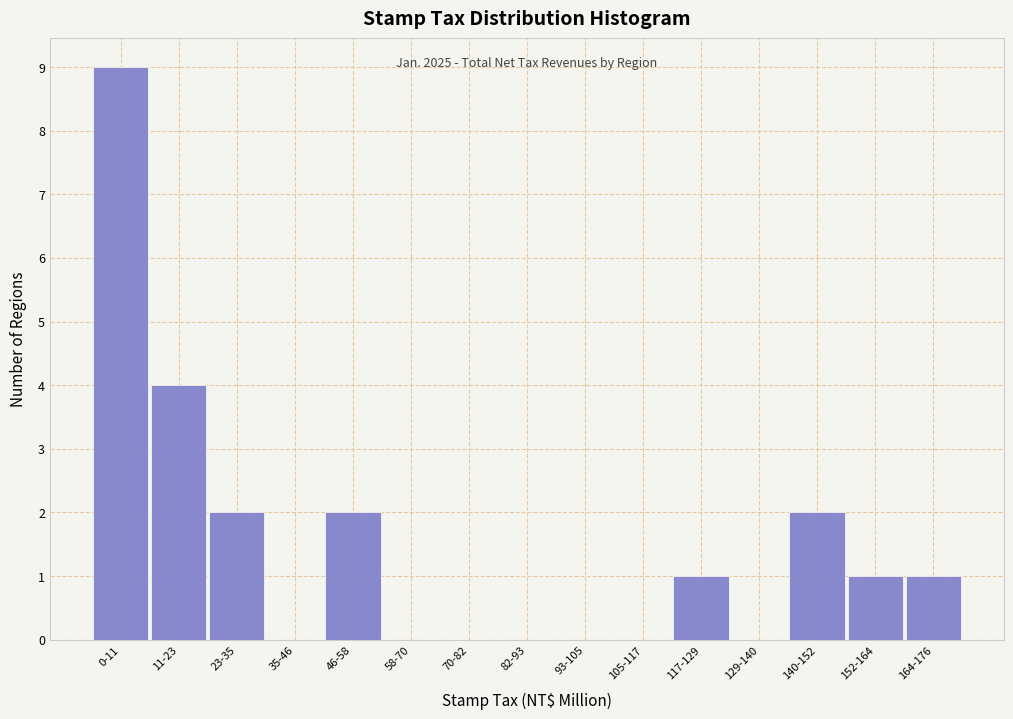

Reading left to right, list all the values displayed in this chart.

0-11=9	11-23=4	23-35=2	35-46=0	46-58=2	58-70=0	70-82=0	82-93=0	93-105=0	105-117=0	117-129=1	129-140=0	140-152=2	152-164=1	164-176=1